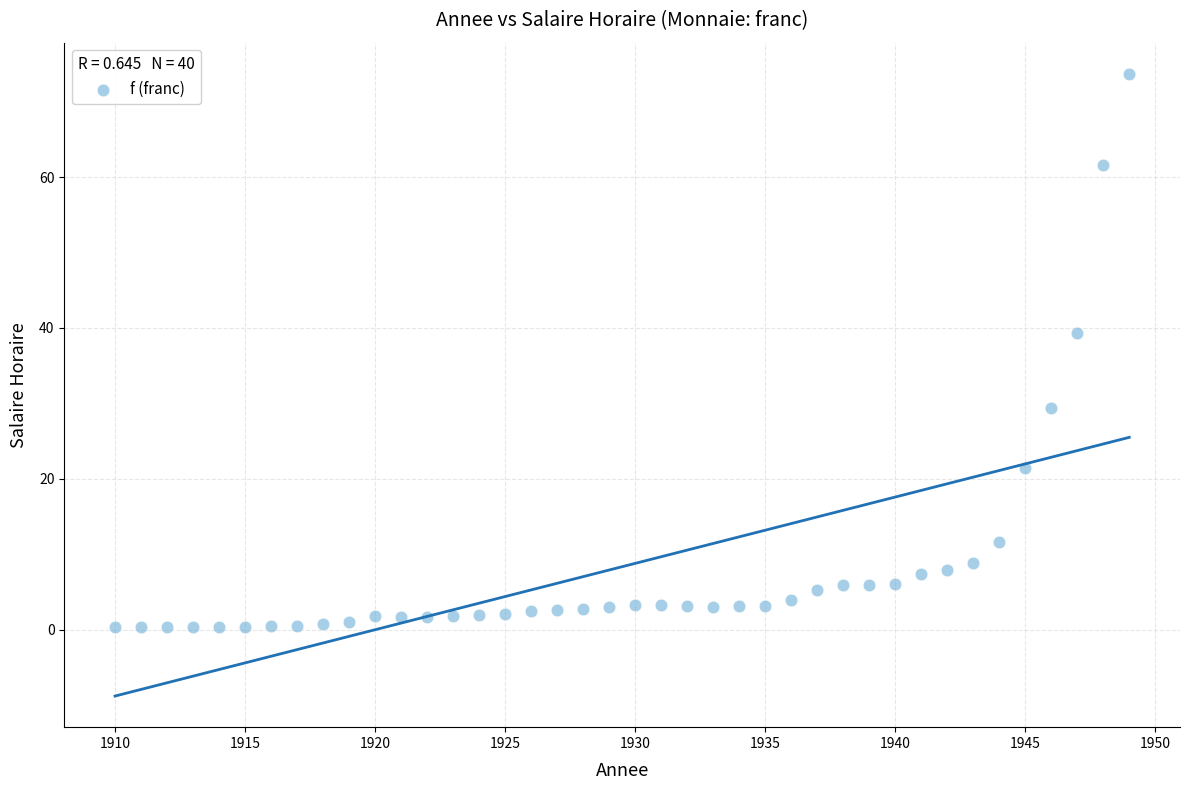

What is the range of X values (max minus min)?

39.0